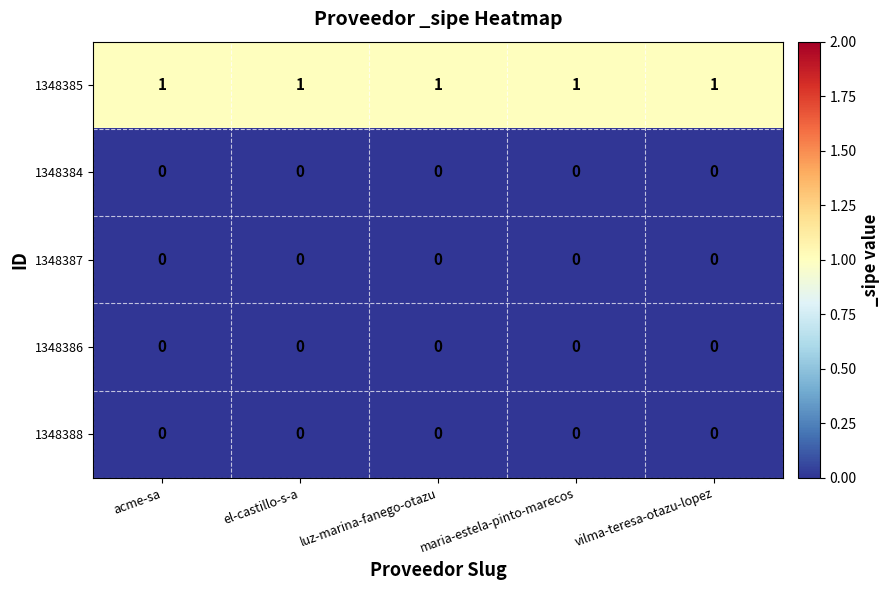

What is the spread (max minus min) of values at vilma-teresa-otazu-lopez?

1